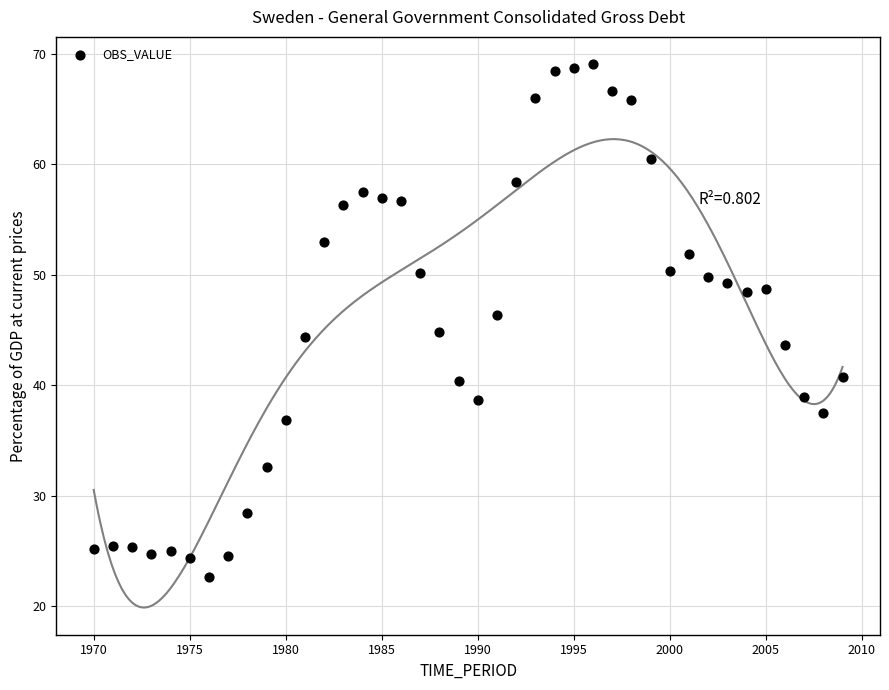

What is the range of X values (max minus min)?

39.0